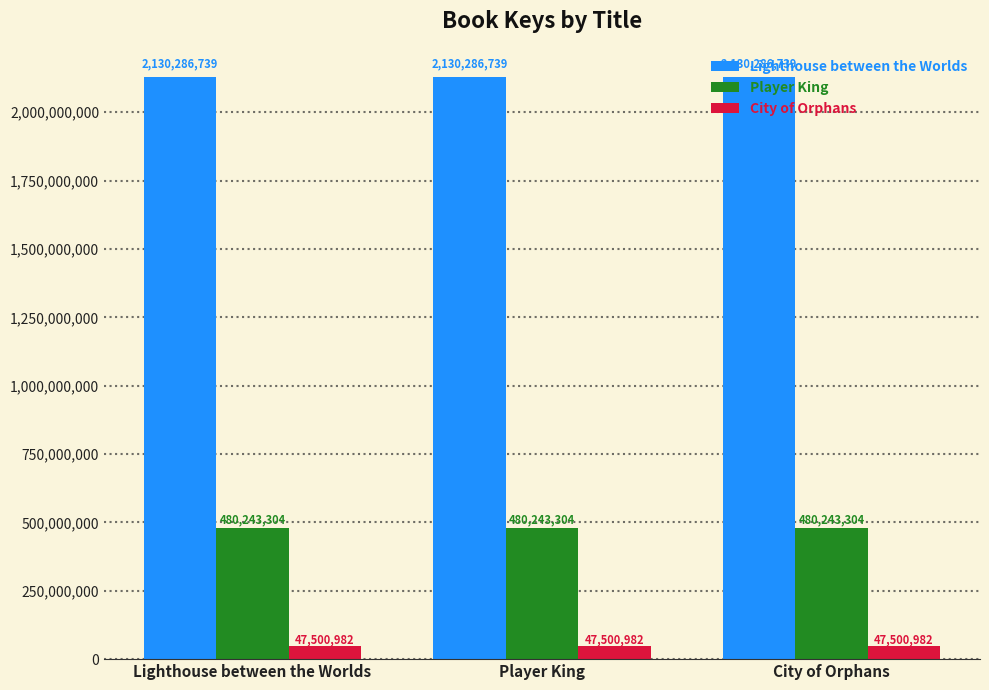

Reading left to right, transcribe all the data shown in this chart.

Lighthouse between the Worlds: Lighthouse between the Worlds=2130286739	Player King=2130286739	City of Orphans=2130286739
Player King: Lighthouse between the Worlds=480243304	Player King=480243304	City of Orphans=480243304
City of Orphans: Lighthouse between the Worlds=47500982	Player King=47500982	City of Orphans=47500982